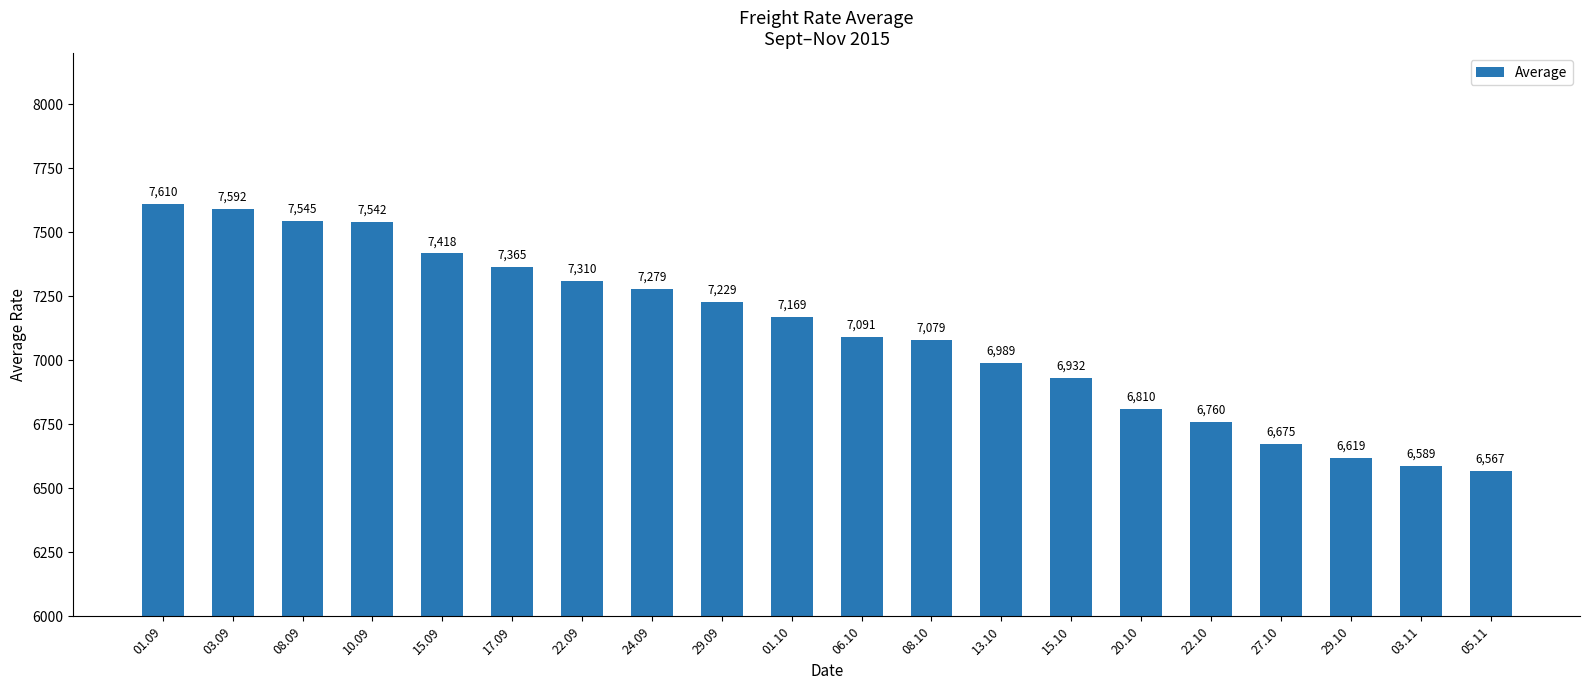

Reading right to left, what are all the values shown in this chart?

6567	6589	6619	6675	6760	6810	6932	6989	7079	7091	7169	7229	7279	7310	7365	7418	7542	7545	7592	7610